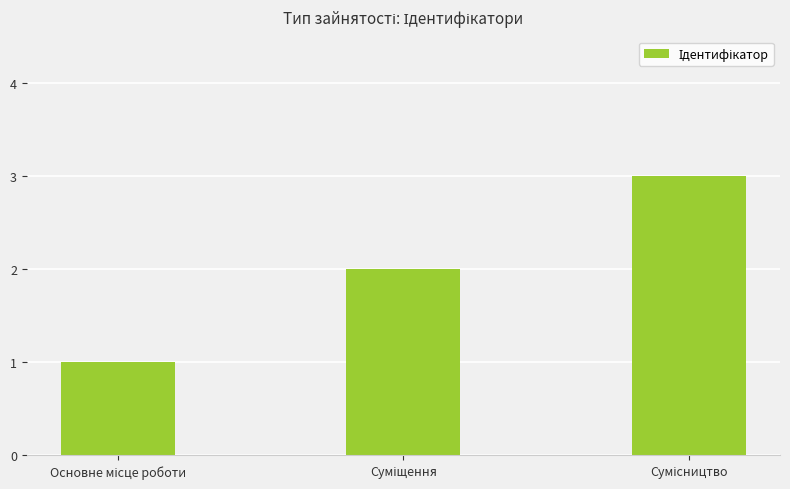

What is the sum of all values?

6